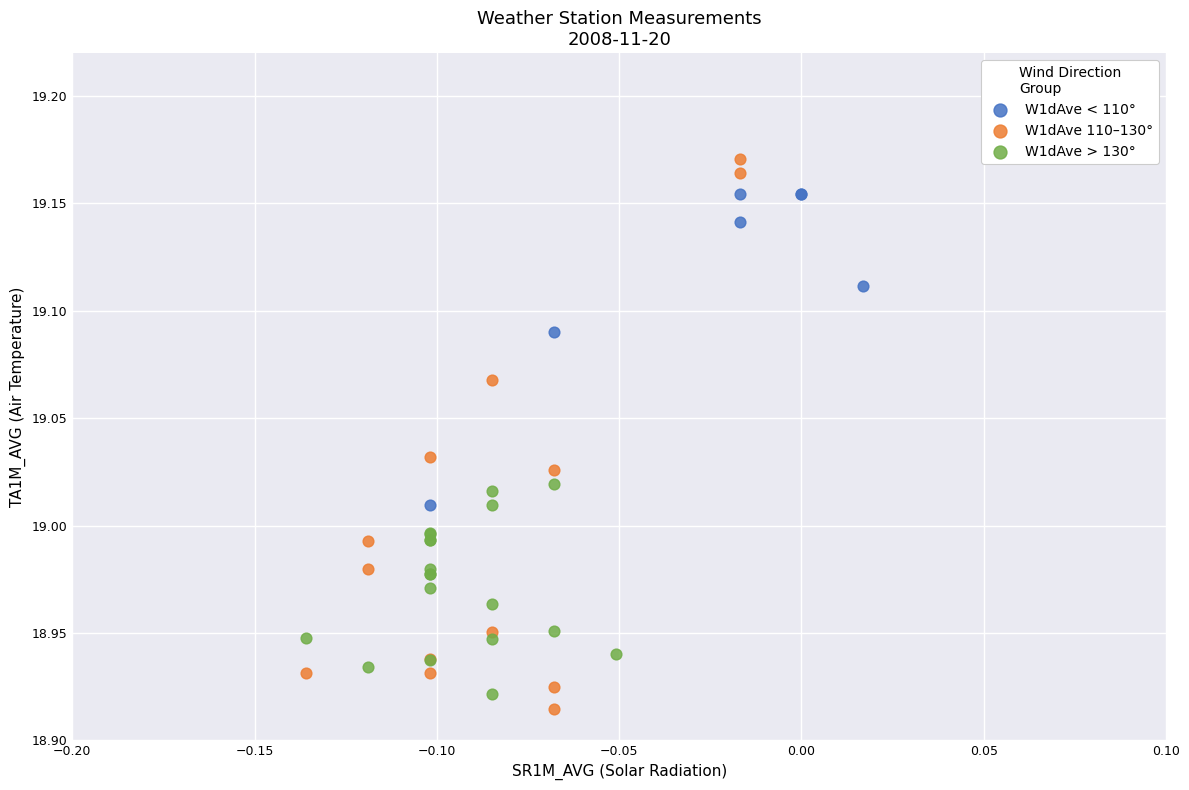

Which series reaches the maximum Y coordinate?

W1dAve 110–130°